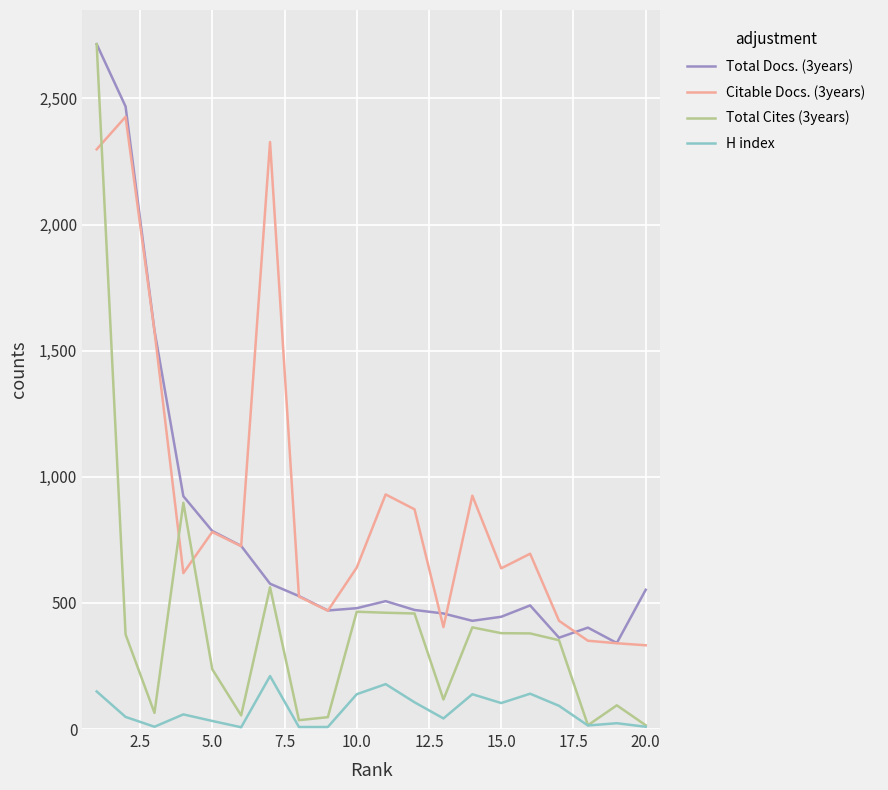

Which series has the largest range (max minus min)?

Total Cites (3years)